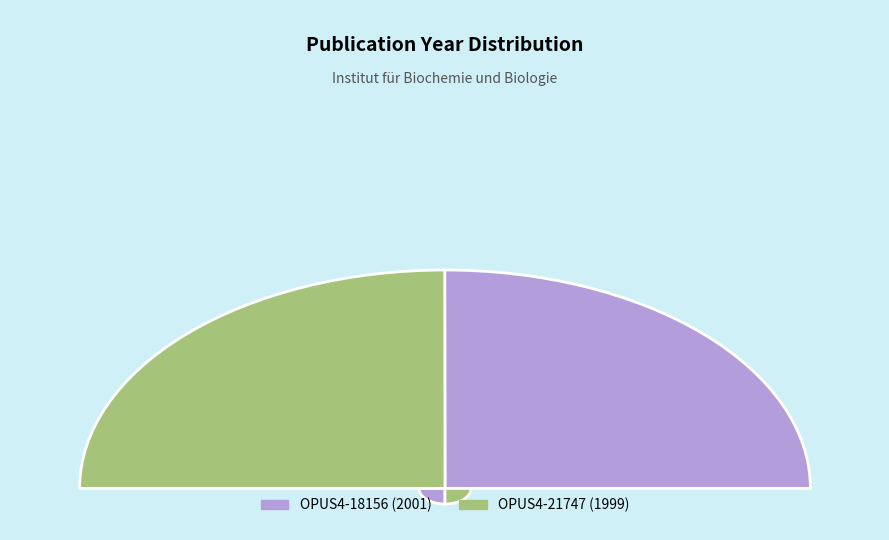

Between OPUS4-21747 and OPUS4-18156, which is larger?

OPUS4-18156